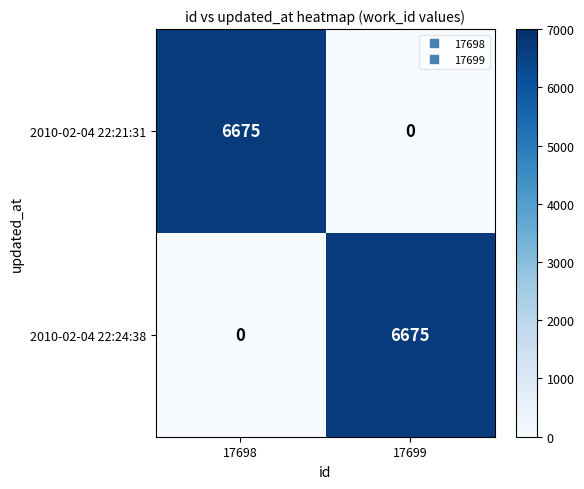

The 2010-02-04 22:21:31 series shows -3627 at 17699. True or false?

False